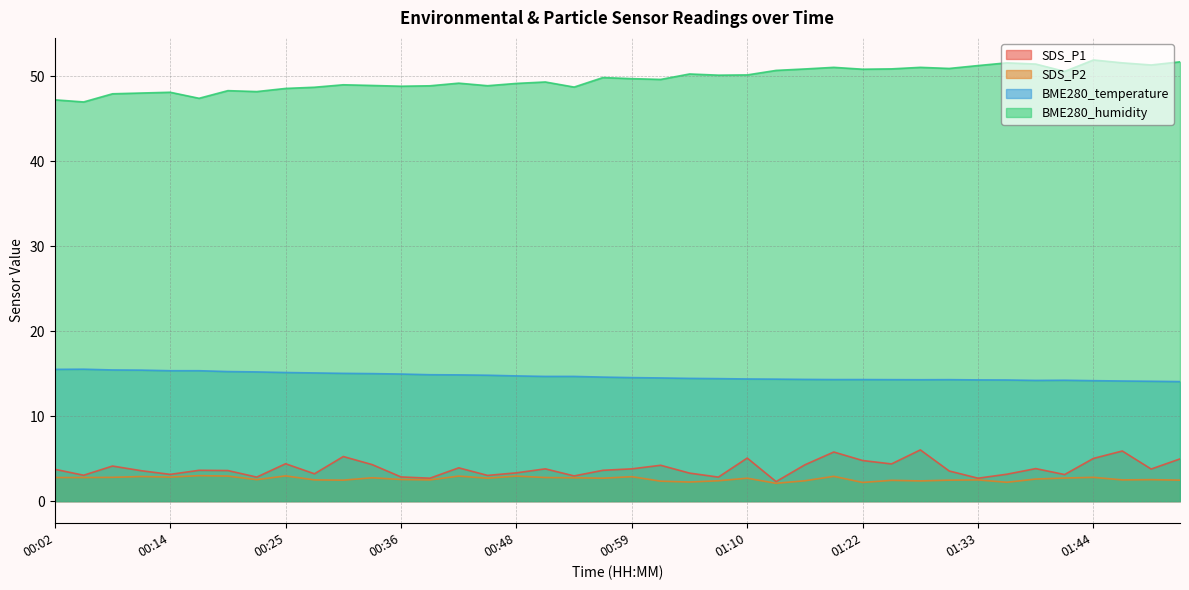

List the series in order of their peak value, highest first.

BME280_humidity, BME280_temperature, SDS_P1, SDS_P2